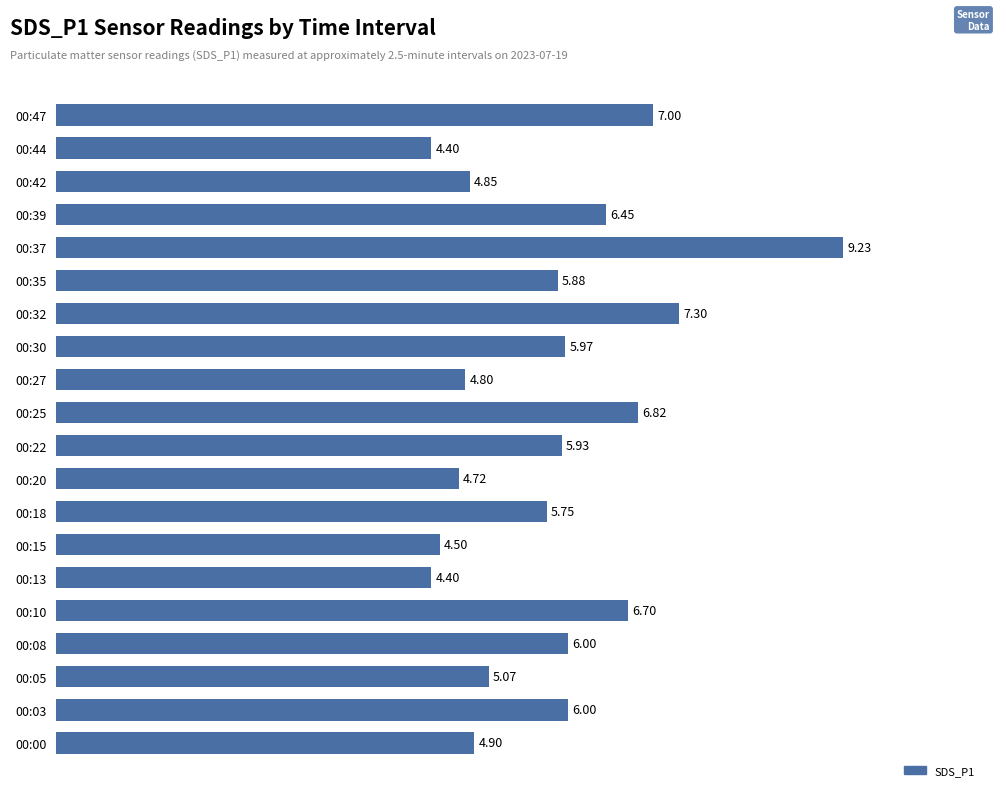

At which category does the chart reach its peak across all series?

00:37